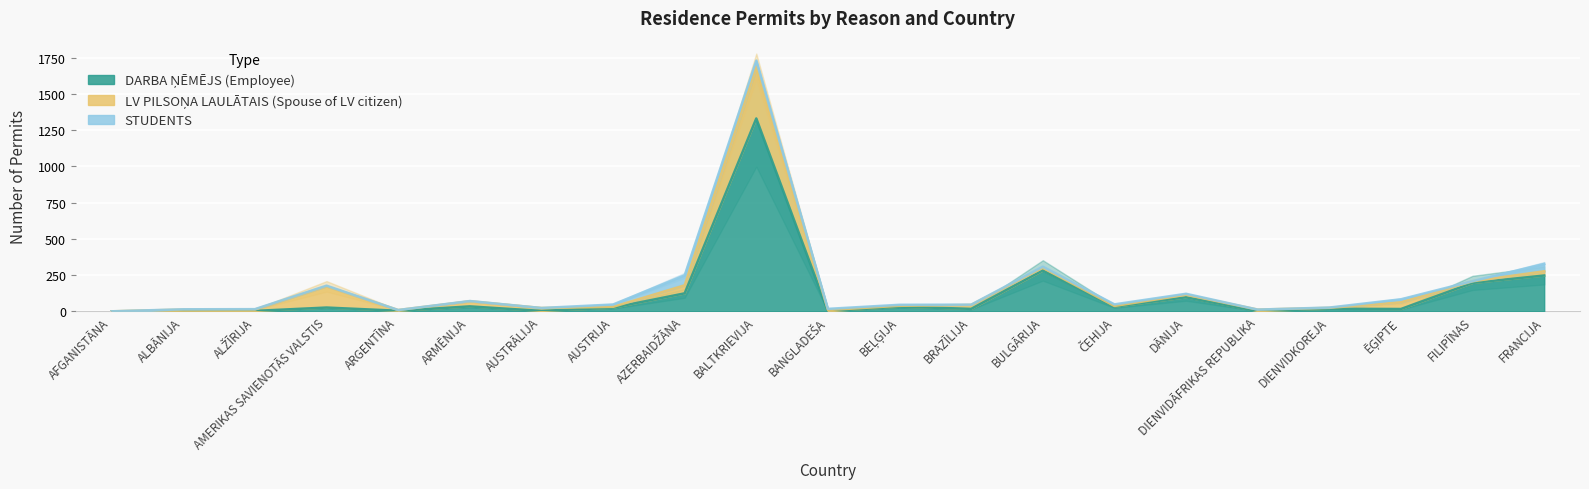

Rank the series at ARMĒNIJA from lowest to highest value.

STUDENTS, DARBA ŅĒMĒJS, LV PILSOŅA LAULĀTAIS